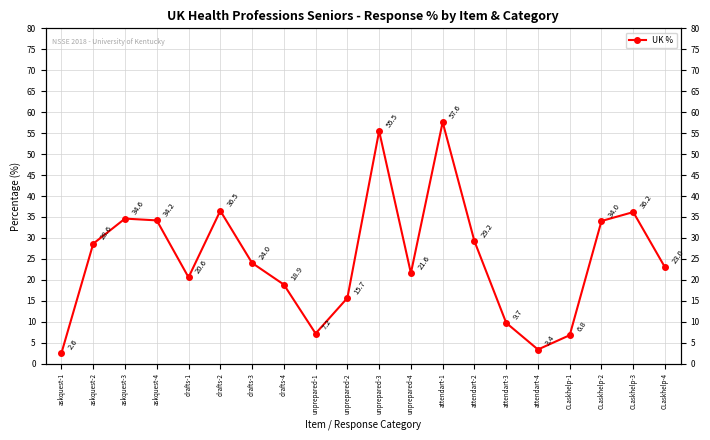

List the labels in order of value, largest first.

attendart-1, unprepared-3, drafts-2, CLaskhelp-3, askquest-3, askquest-4, CLaskhelp-2, attendart-2, askquest-2, drafts-3, CLaskhelp-4, unprepared-4, drafts-1, drafts-4, unprepared-2, attendart-3, unprepared-1, CLaskhelp-1, attendart-4, askquest-1